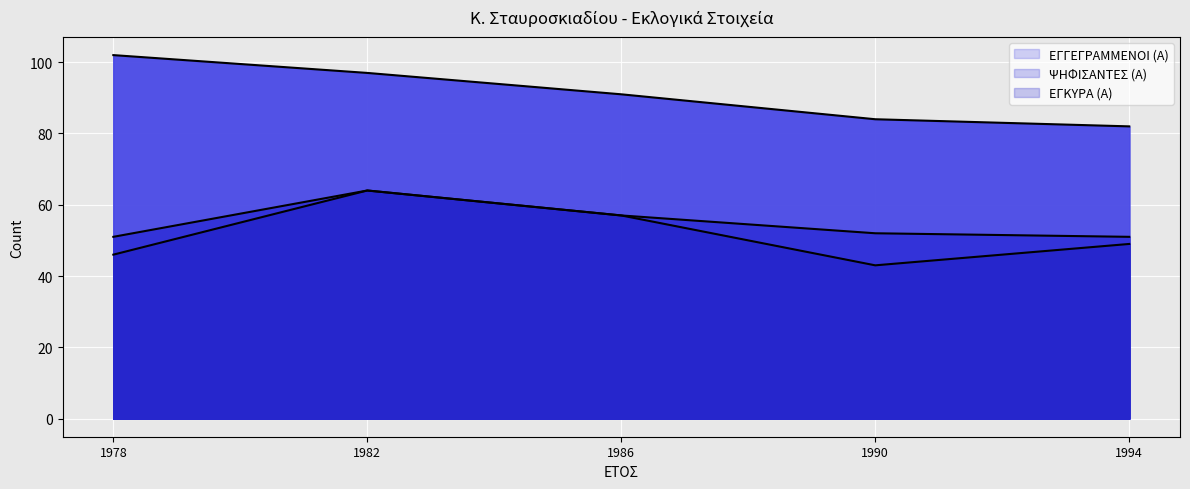

What is the value of the ΨΗΦΙΣΑΝΤΕΣ (Α) (line) point at the 4th from the left?

52